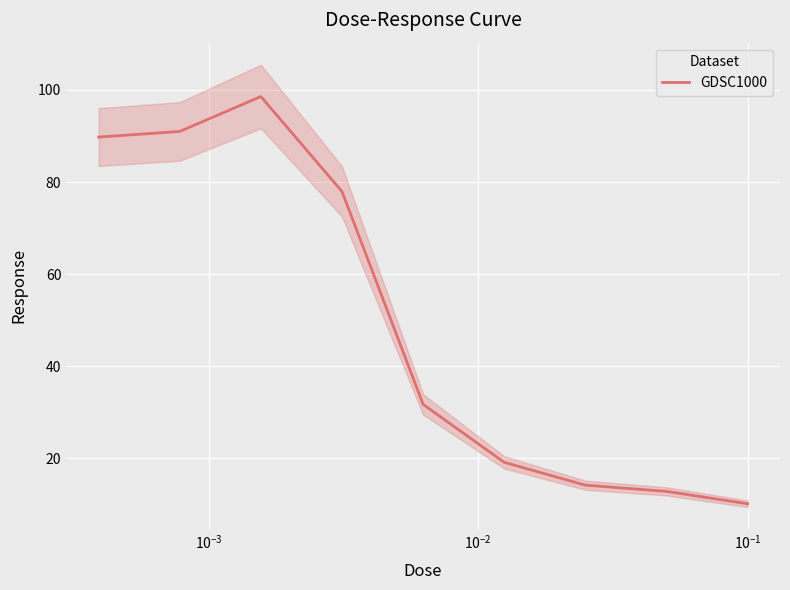

What is the minimum value for GDSC1000?

10.1